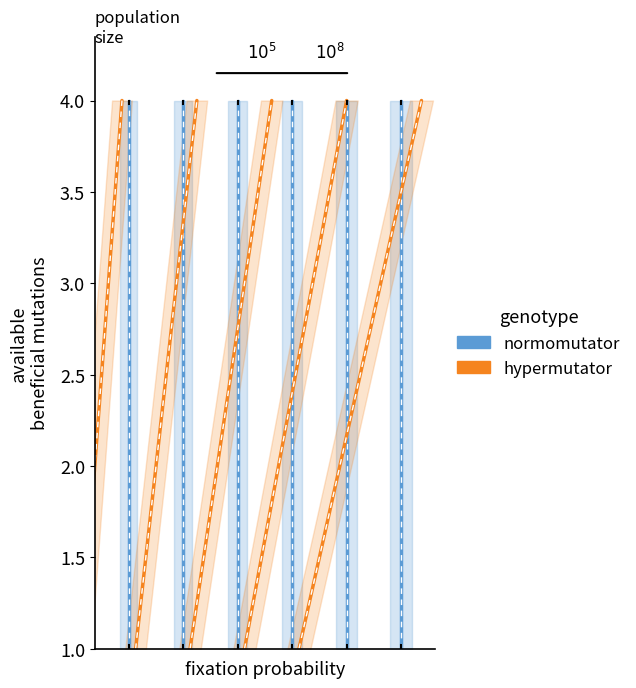

What is the maximum value for normomutator?

4.0